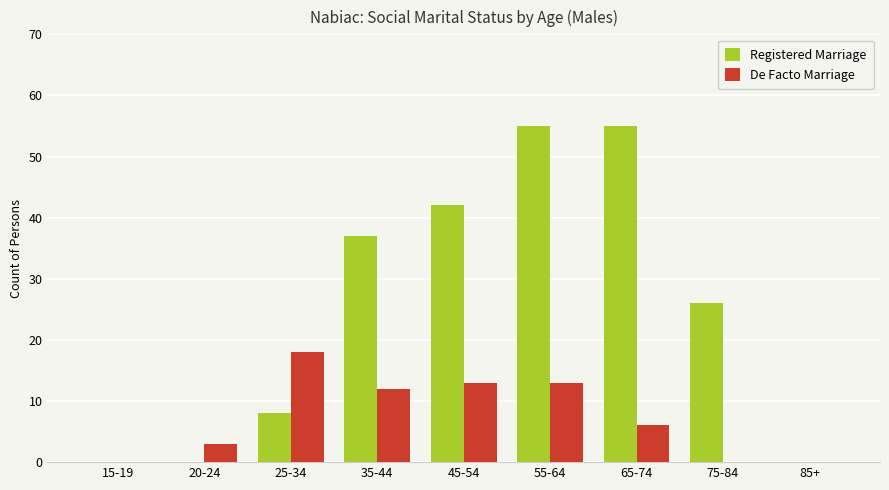

Reading left to right, list all the values displayed in this chart.

Registered Marriage: 15-19=0	20-24=0	25-34=8	35-44=37	45-54=42	55-64=55	65-74=55	75-84=26	85+=0
De Facto Marriage: 15-19=0	20-24=3	25-34=18	35-44=12	45-54=13	55-64=13	65-74=6	75-84=0	85+=0